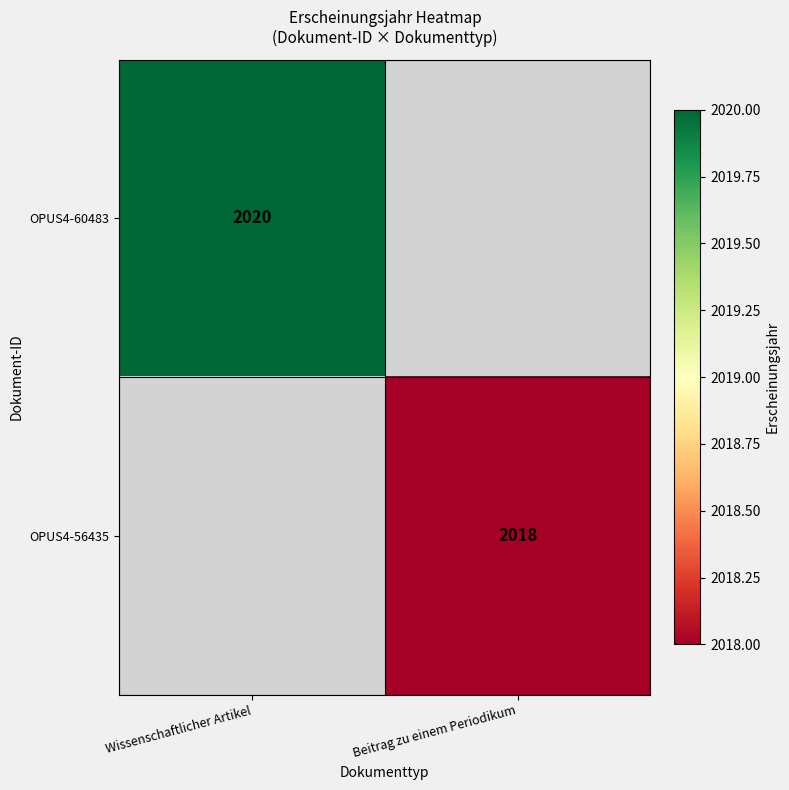

Which has a higher value, Beitrag zu einem Periodikum or Wissenschaftlicher Artikel?

Wissenschaftlicher Artikel